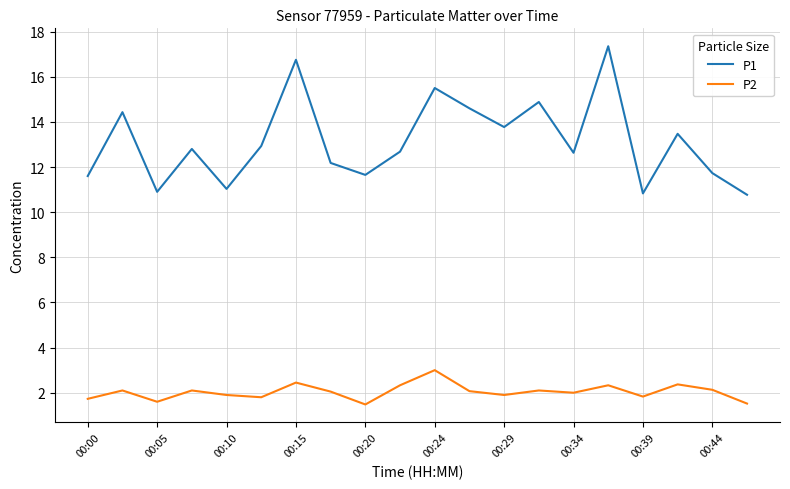

Which series has the largest range (max minus min)?

P1